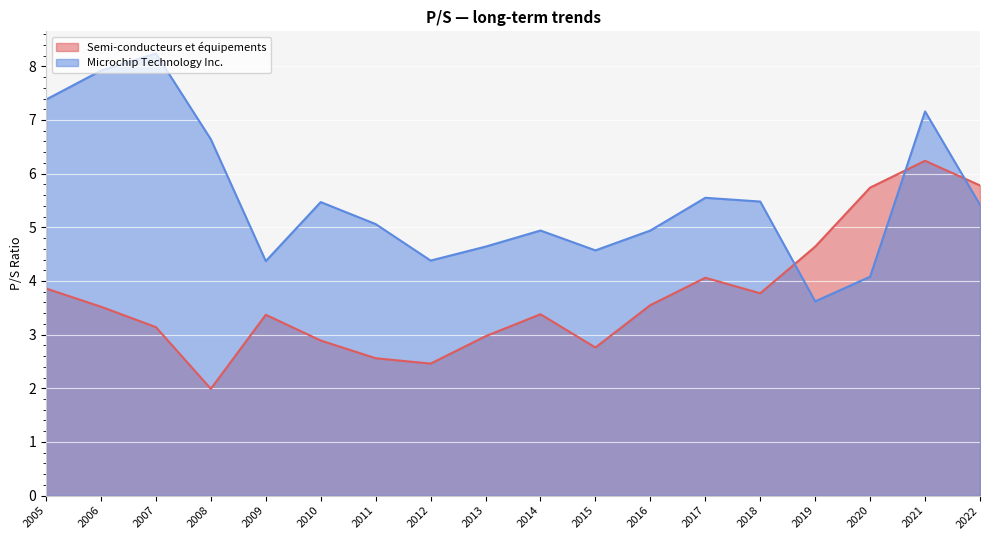

List the series in order of their peak value, lowest first.

Semi-conducteurs et équipements, Microchip Technology Inc.